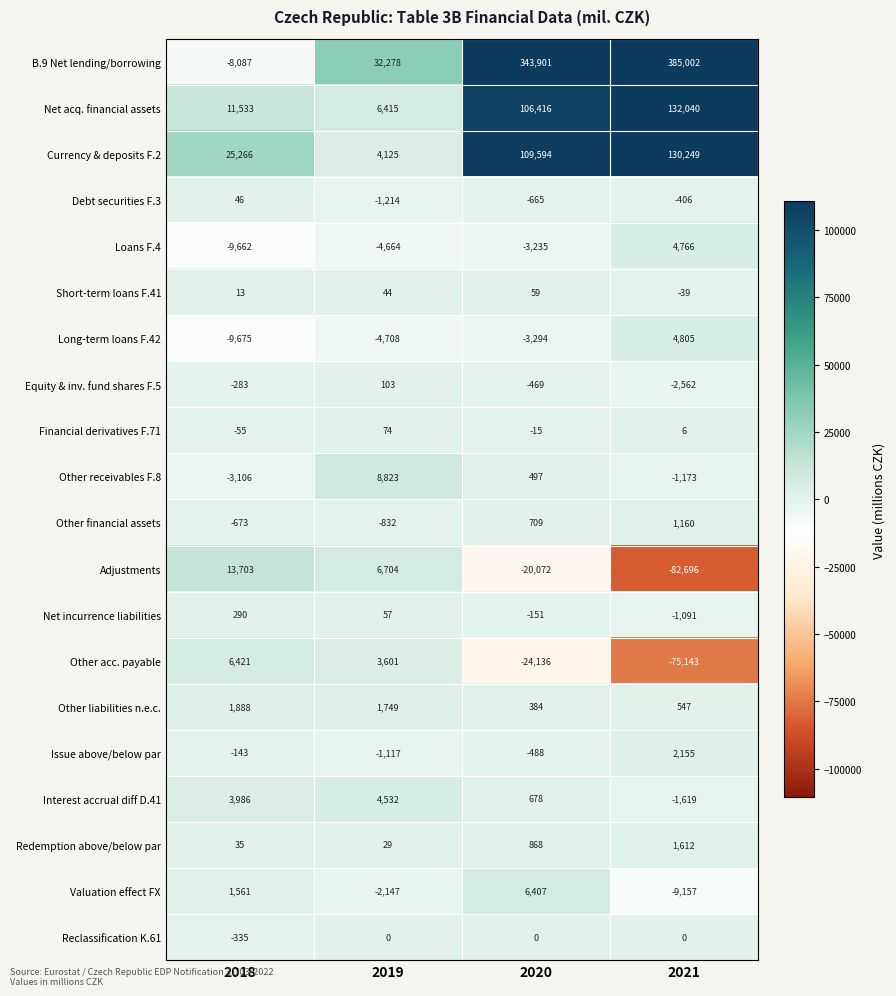

What is the difference between the highest and lowest values at 2019?

36986